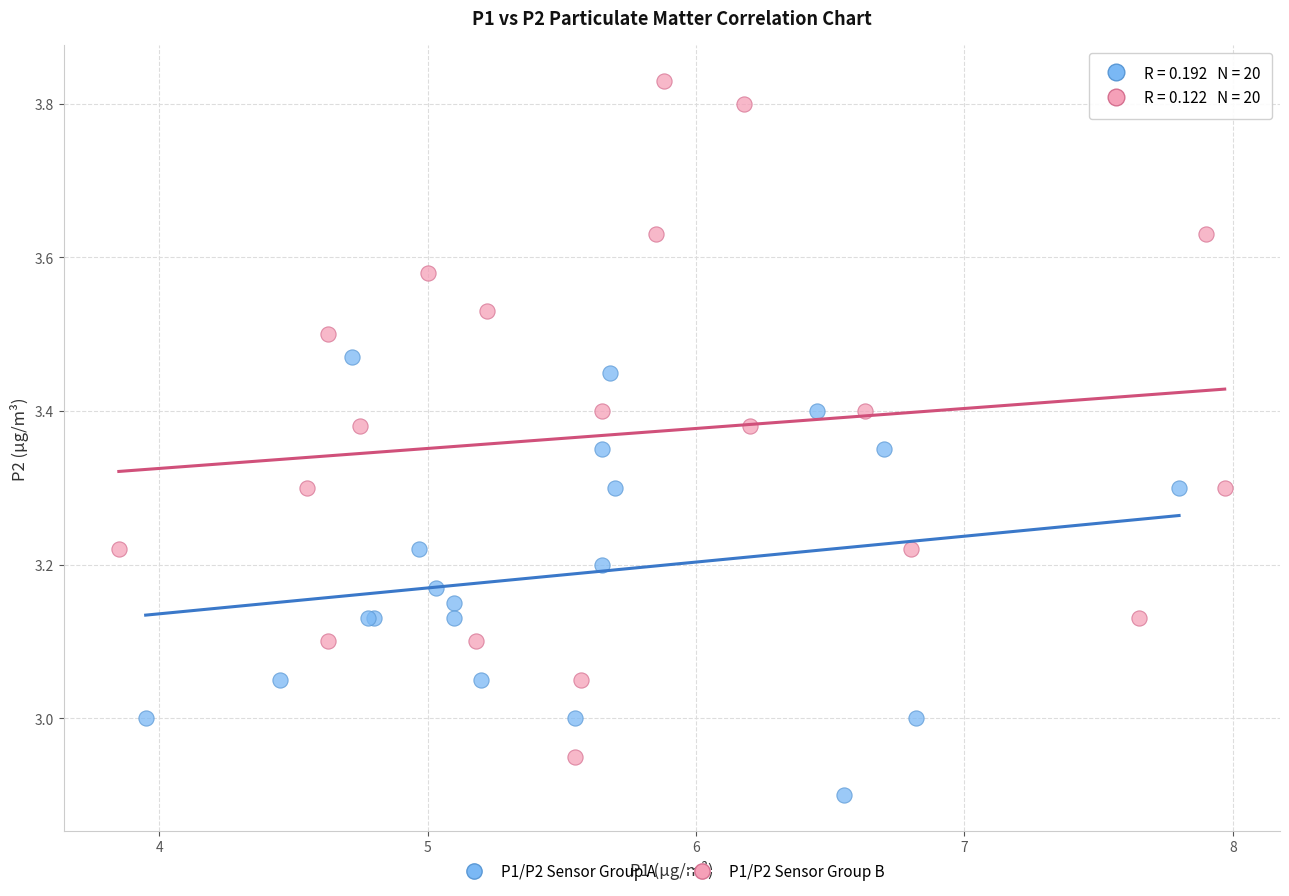

Which series contains the highest Y value?

P1/P2 Sensor Group B